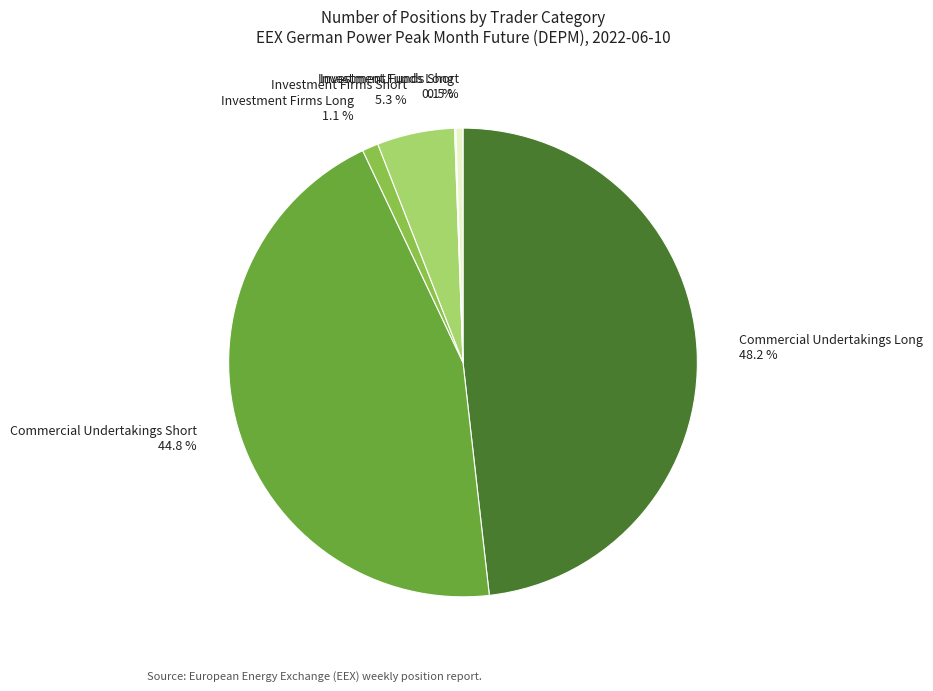

What is the largest slice in the pie chart?

Commercial Undertakings Long